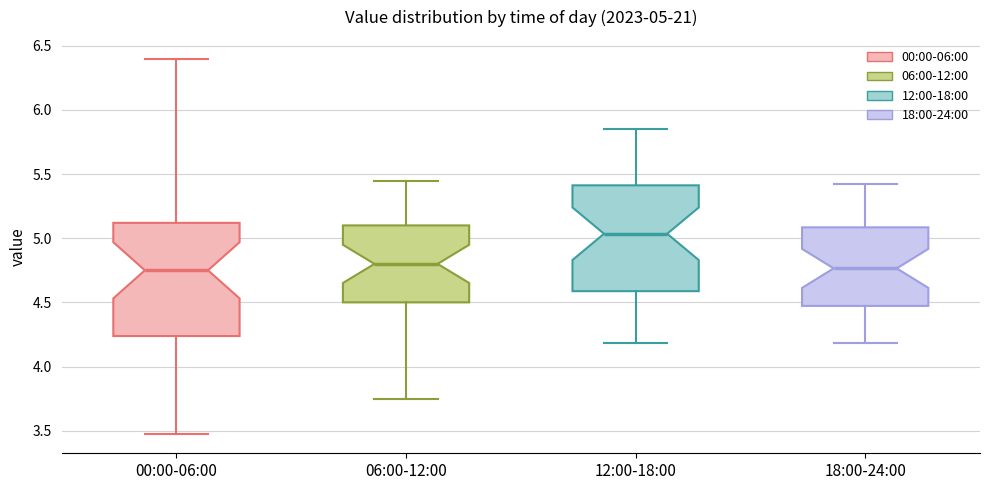

Which box is the tallest, from its lower edge to its upper edge?

00:00-06:00